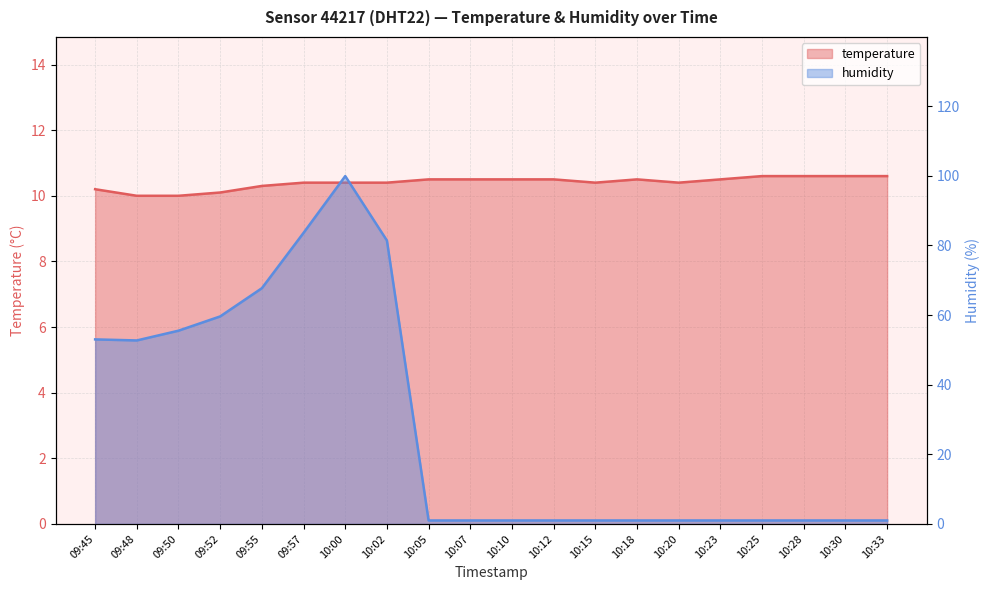

What value does the temperature series have at 10:07?

10.5